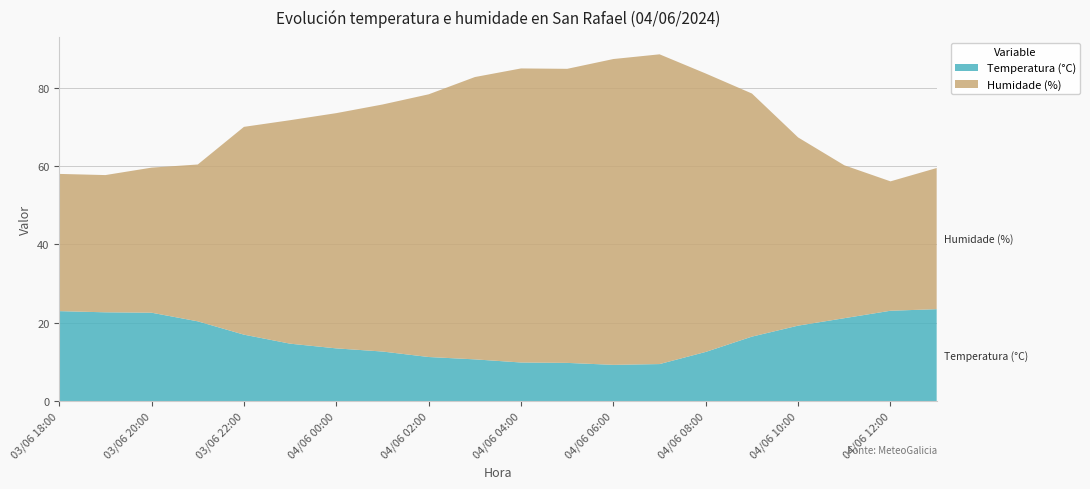

Reading right to left, what are all the values shown in this chart?

Temperatura (°C): 04/06 13:00=23.5	04/06 12:00=23.1	04/06 11:00=21.2	04/06 10:00=19.3	04/06 09:00=16.5	04/06 08:00=12.6	04/06 07:00=9.5	04/06 06:00=9.3	04/06 05:00=9.8	04/06 04:00=9.9	04/06 03:00=10.7	04/06 02:00=11.3	04/06 01:00=12.7	04/06 00:00=13.5	03/06 23:00=14.7	03/06 22:00=17.0	03/06 21:00=20.4	03/06 20:00=22.6	03/06 19:00=22.7	03/06 18:00=23.0
Humidade (%): 04/06 13:00=36.0	04/06 12:00=33.0	04/06 11:00=39.0	04/06 10:00=48.0	04/06 09:00=62.0	04/06 08:00=71.0	04/06 07:00=79.0	04/06 06:00=78.0	04/06 05:00=75.0	04/06 04:00=75.0	04/06 03:00=72.0	04/06 02:00=67.0	04/06 01:00=63.0	04/06 00:00=60.0	03/06 23:00=57.0	03/06 22:00=53.0	03/06 21:00=40.0	03/06 20:00=37.0	03/06 19:00=35.0	03/06 18:00=35.0